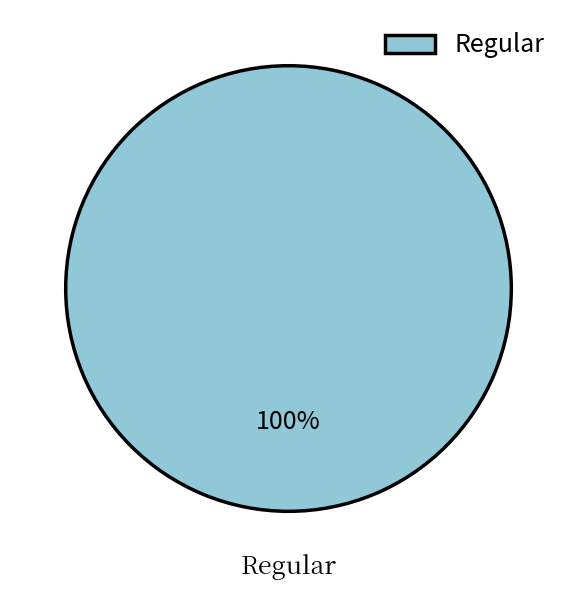

True or false: Regular accounts for 100% of the total.

True